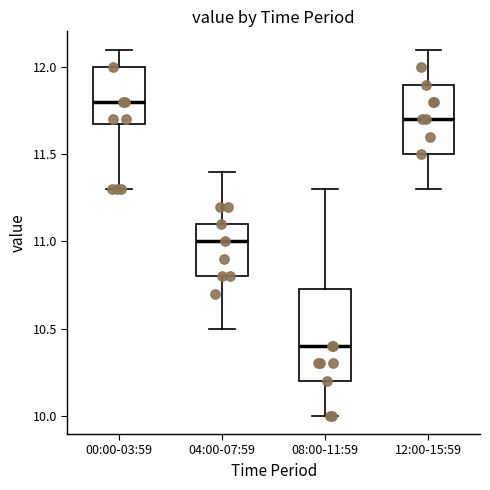

Reading left to right, transcribe this box plot: for each box, give where its median line is, the range the box spans, and where its two whiskers end, as read against the y-axis. The values are not printed on the chart, so give them approximately, as read against the axis.

00:00-03:59: median 11.80, box 11.70 to 12.00, whiskers 11.30 to 12.10
04:00-07:59: median 11.00, box 10.80 to 11.10, whiskers 10.50 to 11.40
08:00-11:59: median 10.40, box 10.20 to 10.75, whiskers 10.00 to 11.30
12:00-15:59: median 11.70, box 11.50 to 11.90, whiskers 11.30 to 12.10